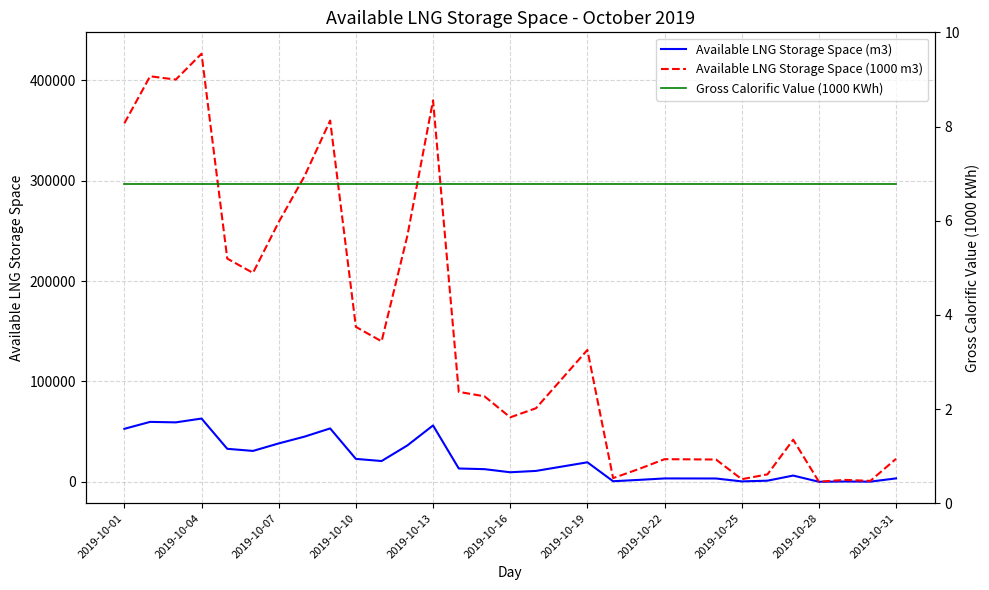

What position from the right is 11?

20